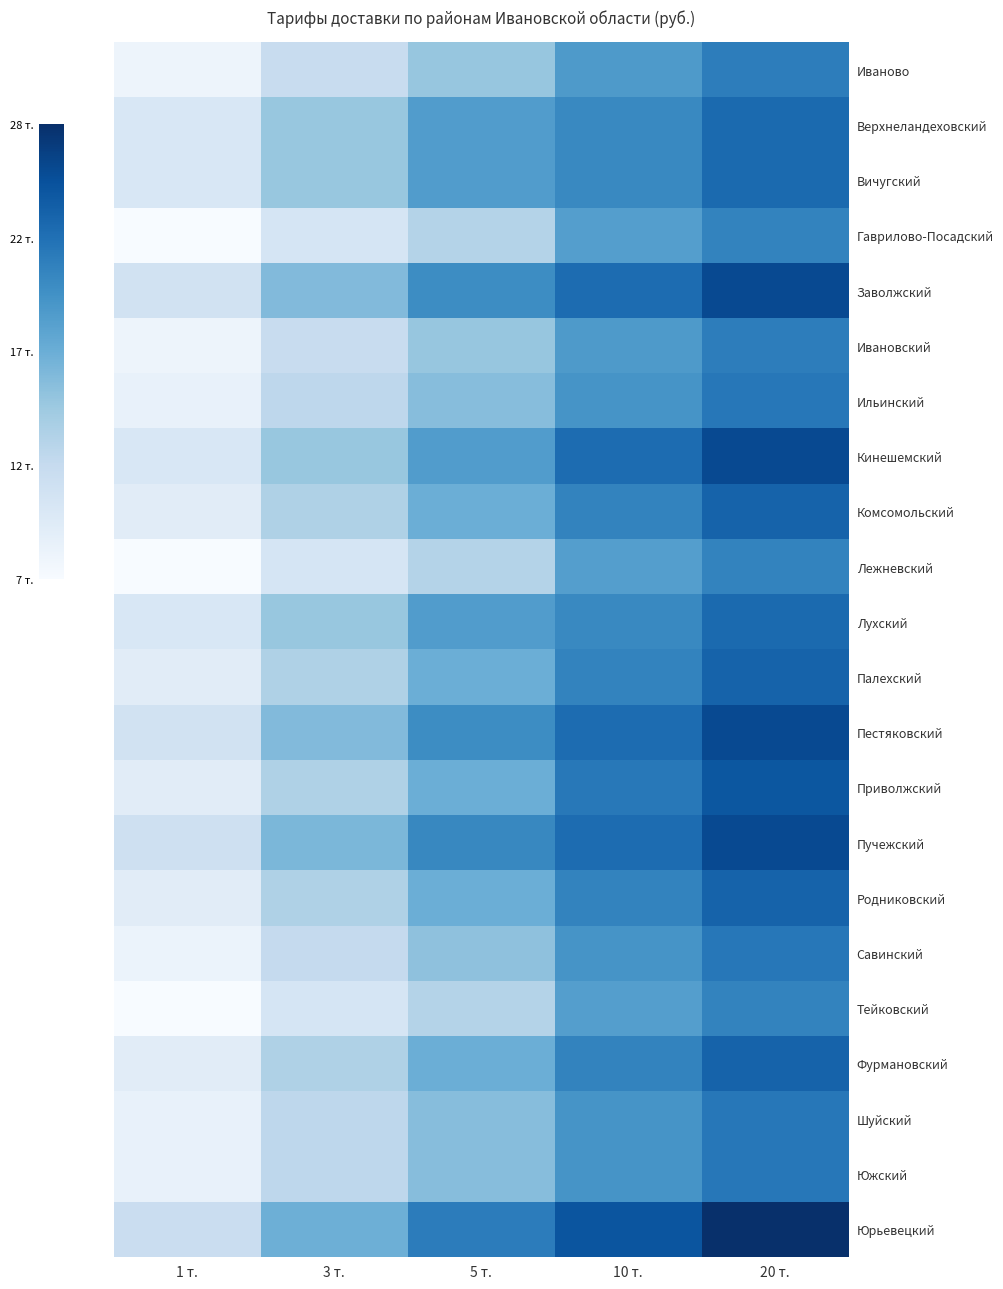

Which series has the largest total across all categories?

Юрьевецкий